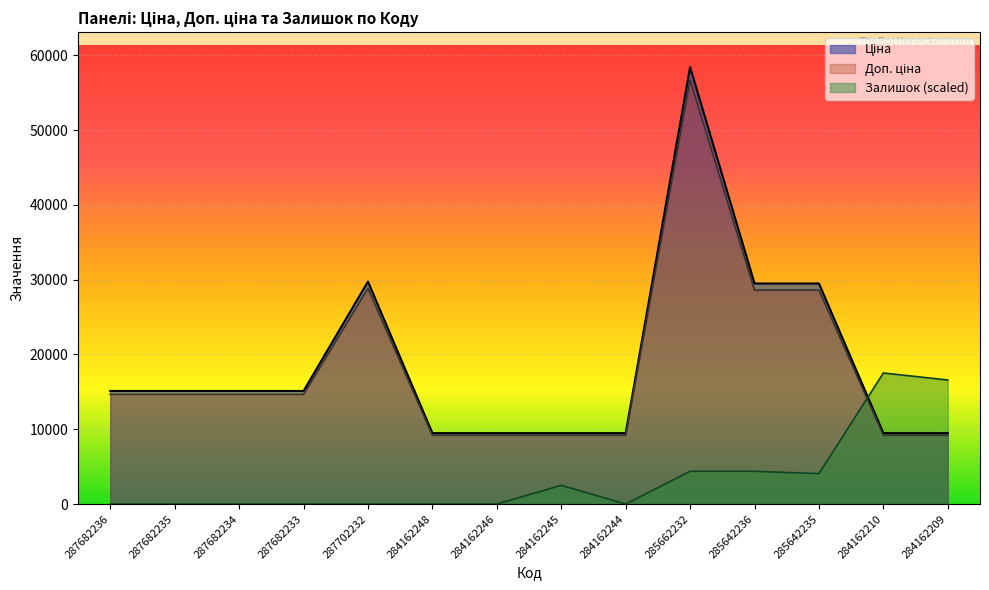

List the labels in order of Доп. ціна value, largest first.

285662232, 287702232, 285642236, 285642235, 287682236, 287682235, 287682234, 287682233, 284162248, 284162246, 284162245, 284162244, 284162210, 284162209